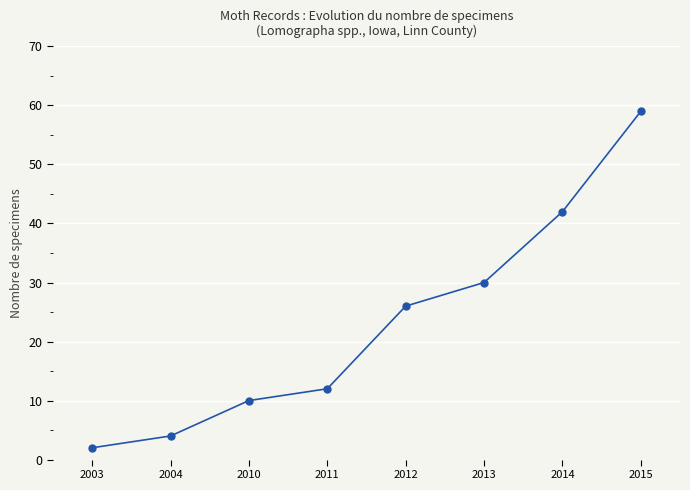

What is the sum of all values?

185